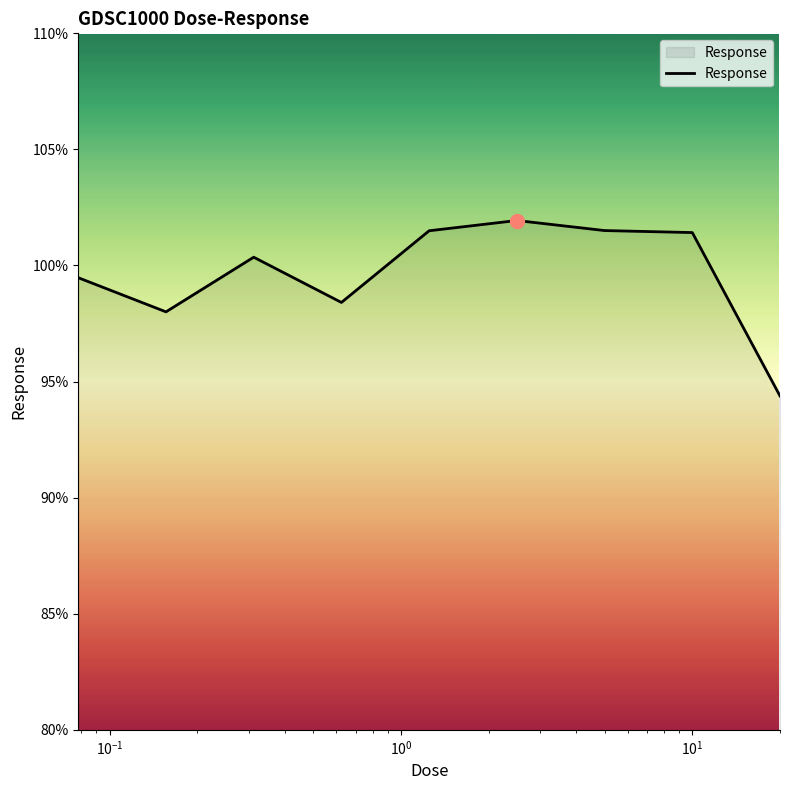

What is the smallest value displayed?

94.4